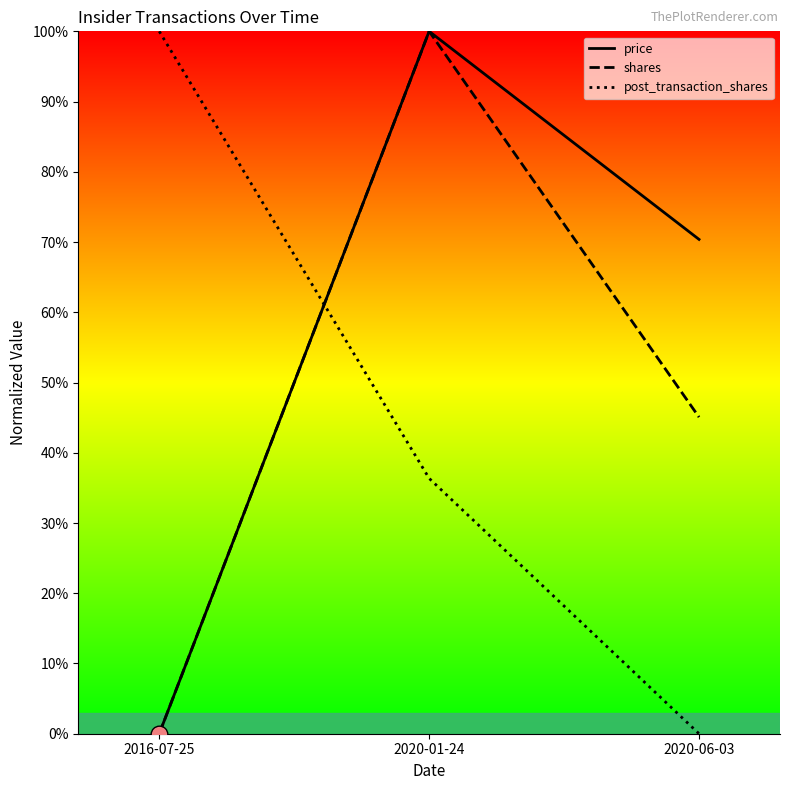

Which series has the largest range (max minus min)?

price